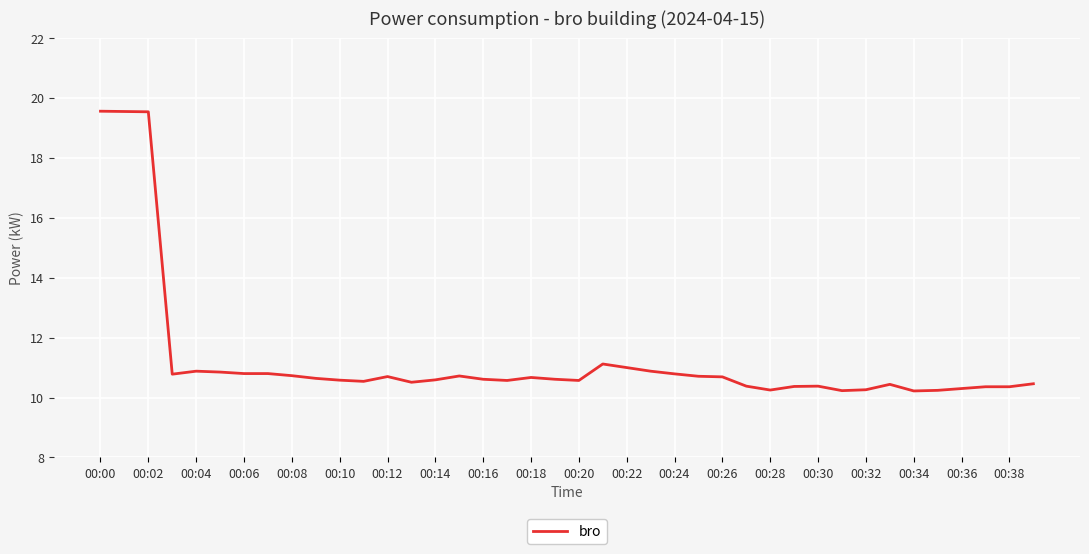

What is the greatest value displayed?

19.6